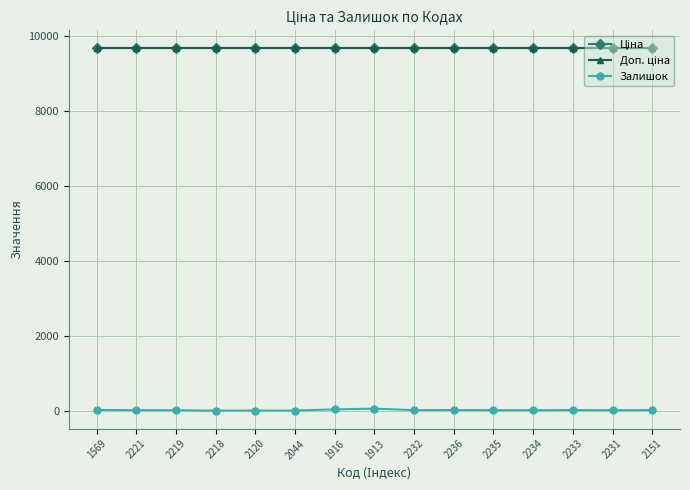

At how many categories does at least one series exceed 571?

15